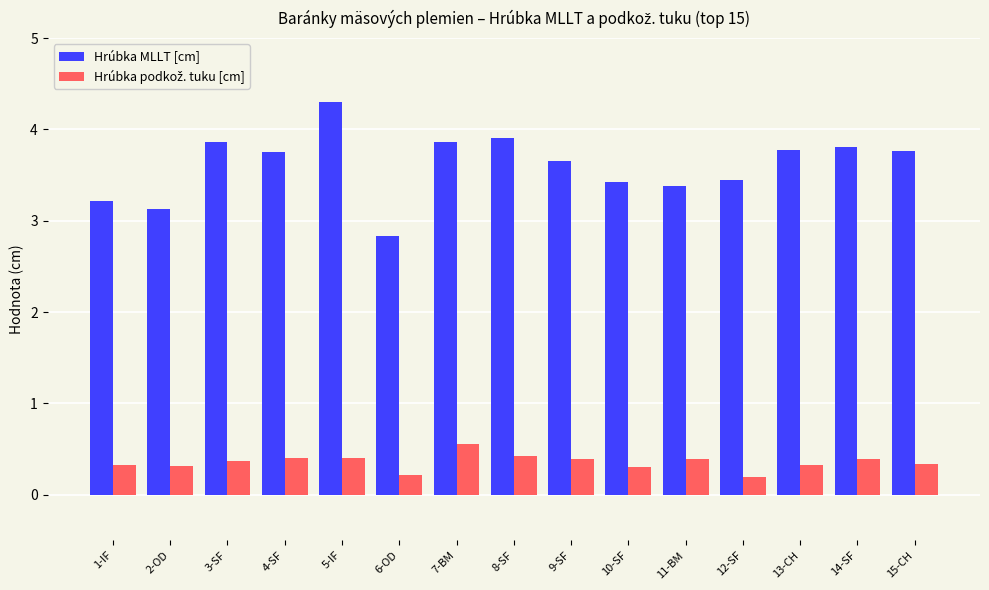

What is the minimum value shown in the chart?

0.2